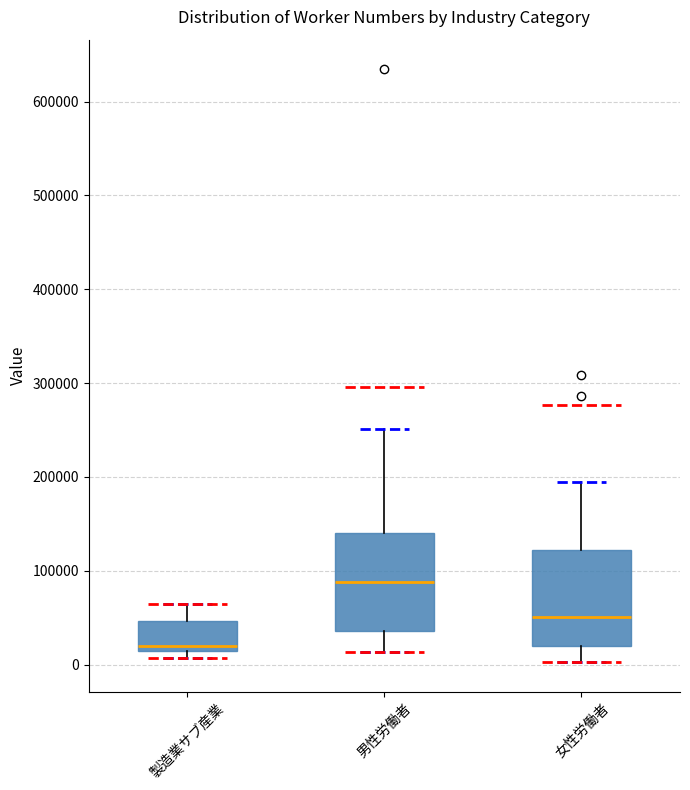

Reading left to right, read every box against the y-axis: the position of its median line, the range the box covers, and the ends of its whiskers. The values are not printed on the chart, so give them approximately, as read against the axis.

製造業サブ産業: median 20000, box 10000 to 50000, whiskers 10000 (just below the box's lower edge) to 60000
男性労働者: median 90000, box 40000 to 140000, whiskers 10000 to 250000
女性労働者: median 50000, box 20000 to 120000, whiskers 0 to 190000